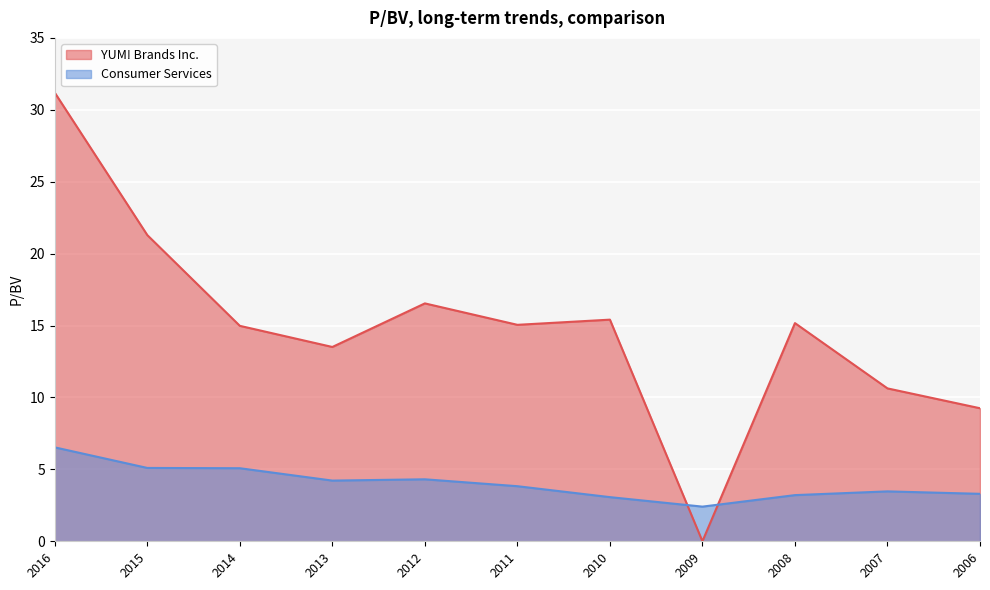

Where is the first local minimum for YUM! Brands Inc.?

2013